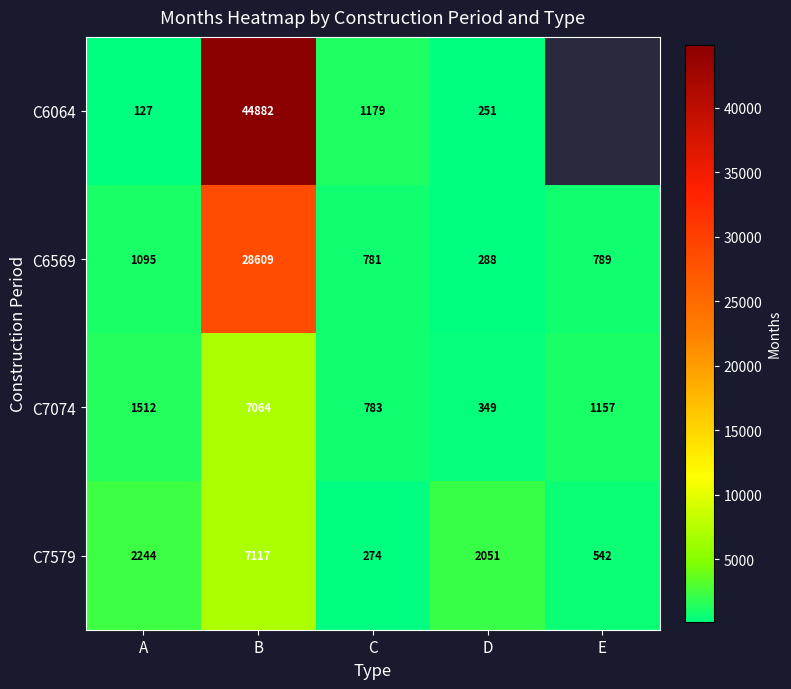

What is the total value across all series at C?

3017